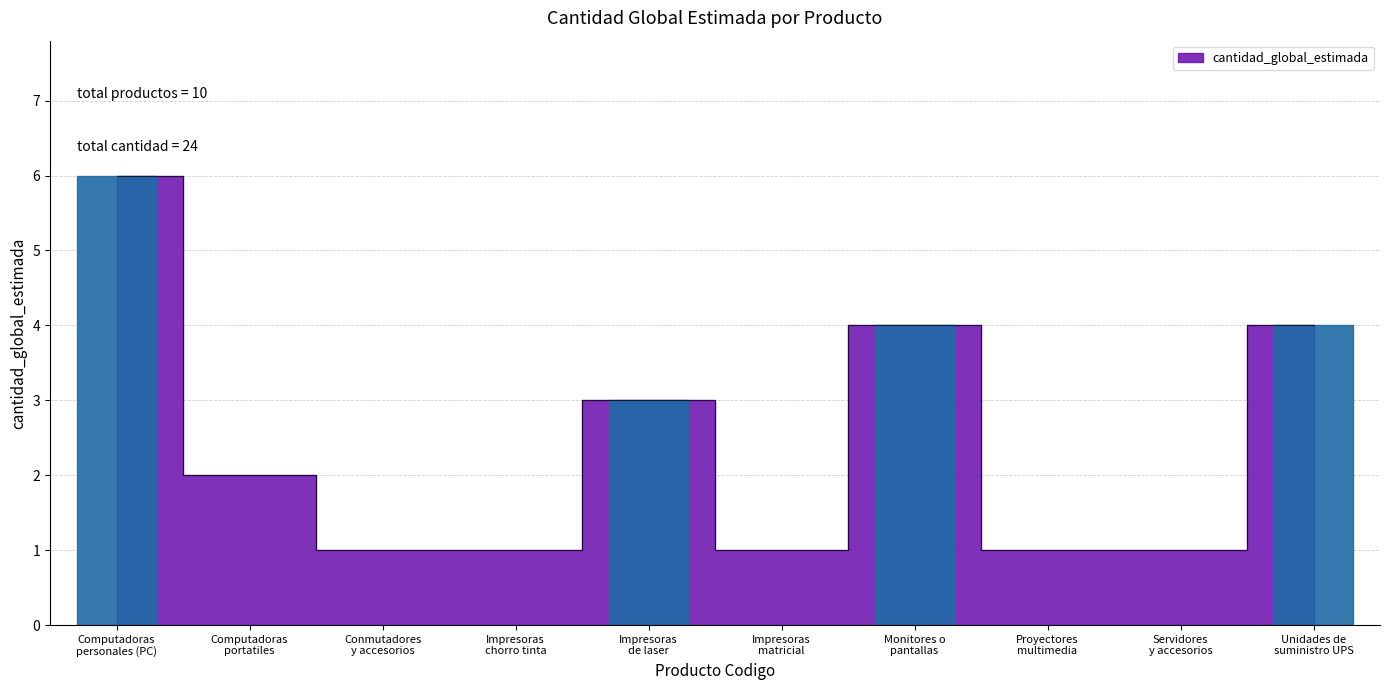

How many interior local peaks (higher than both neighbors) does the data have?

2